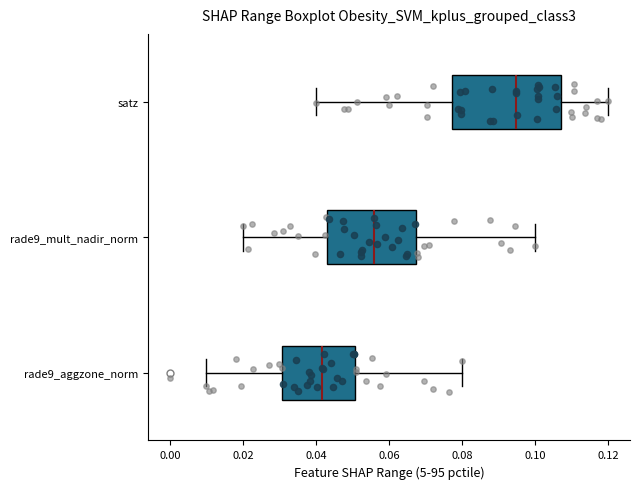

Which box is the widest, from its left edge to its right edge?

satz